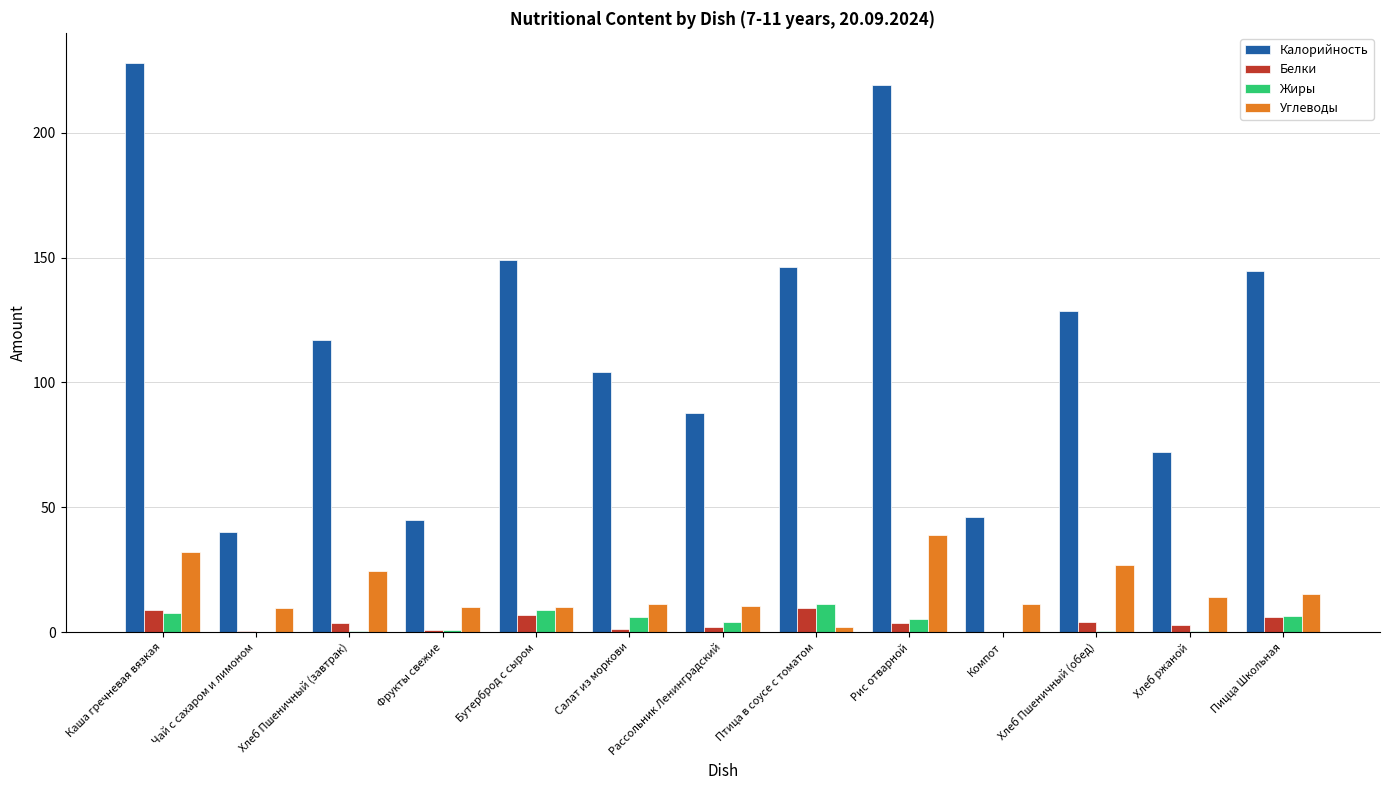

Where is Калорийность nearest to the value 134?

Хлеб Пшеничный (обед)